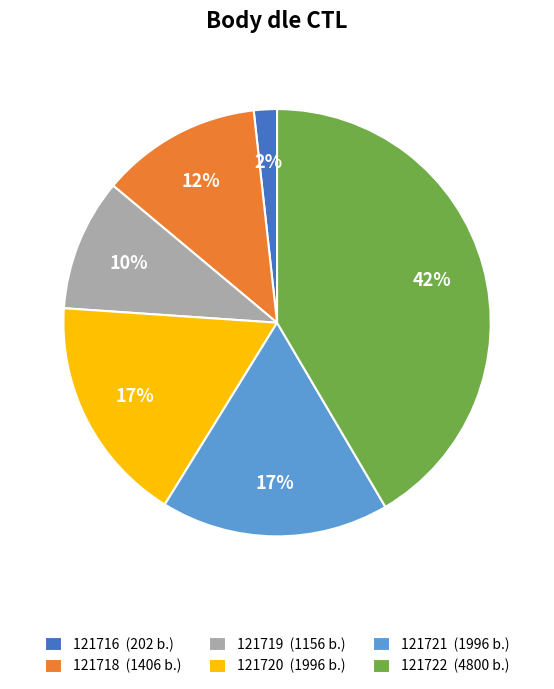

True or false: 121718 accounts for 12% of the total.

True